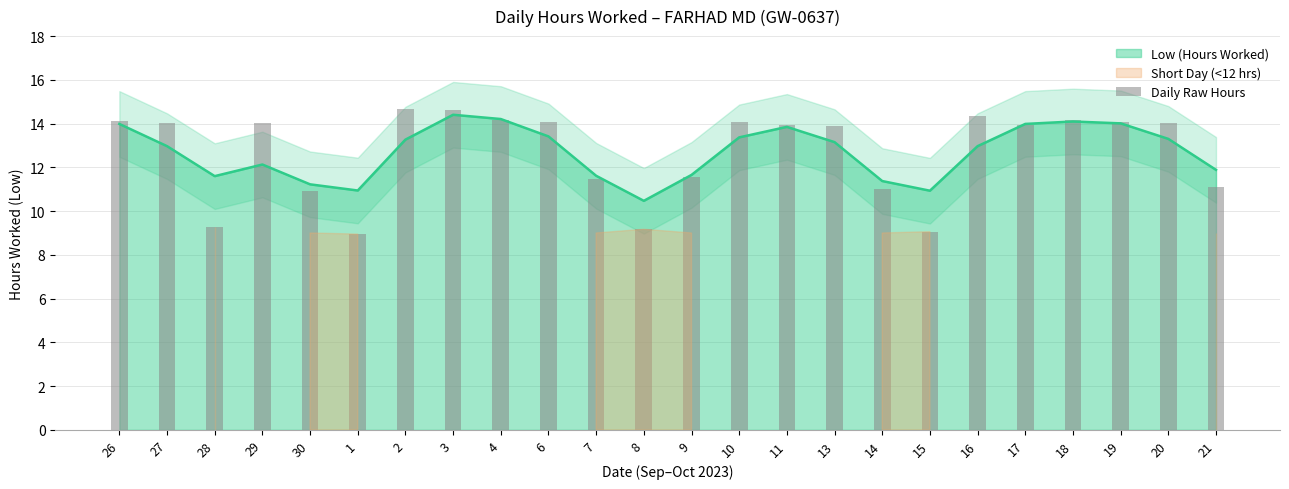

List the labels in order of value, smallest first.

1, 15, 8, 28, 30, 14, 21, 7, 9, 13, 11, 17, 20, 27, 29, 19, 6, 10, 26, 4, 18, 16, 3, 2